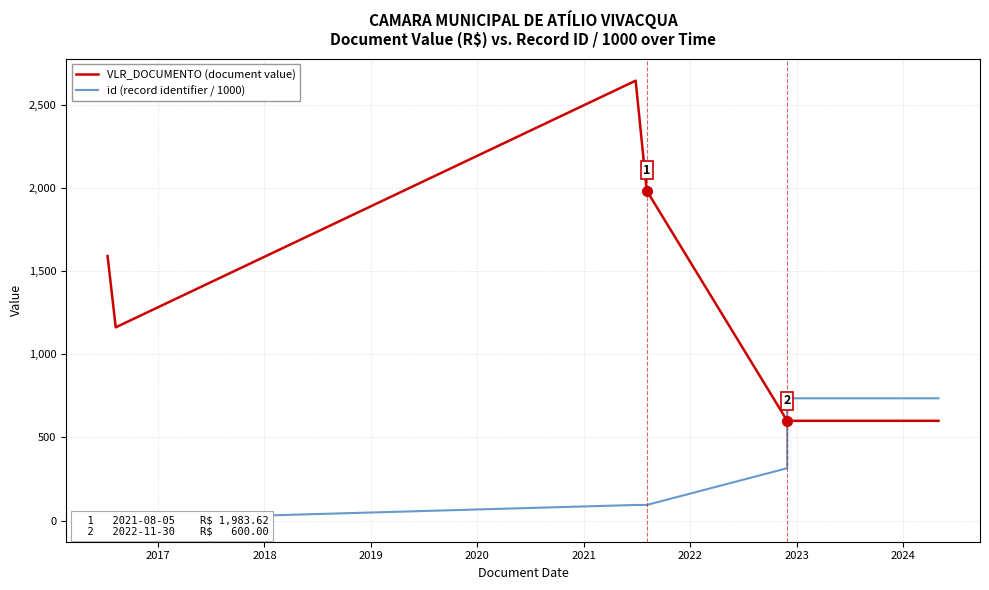

At how many categories does at least one series exceed 866?

4